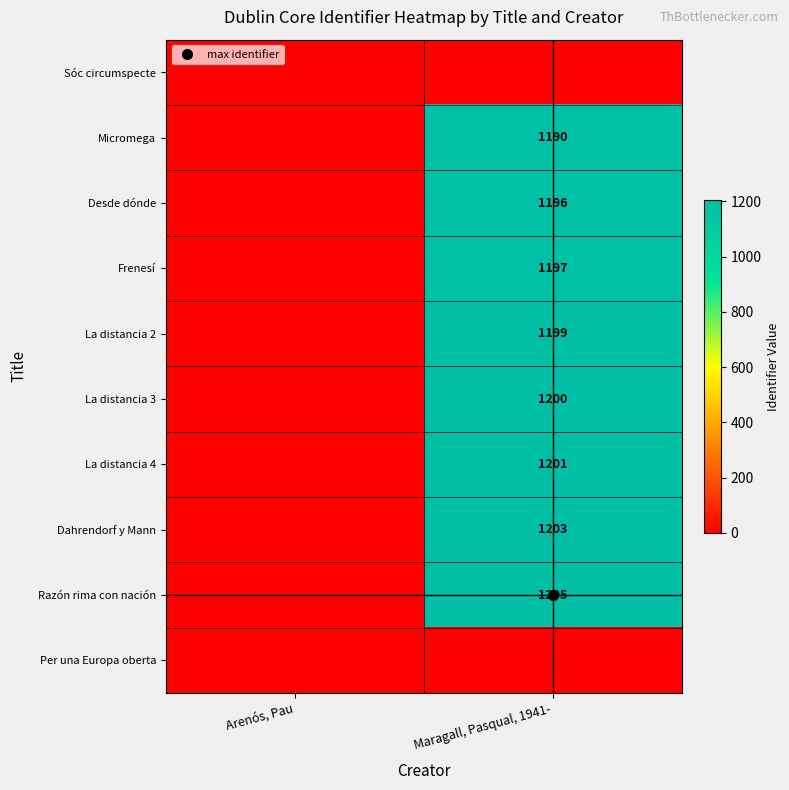

How many values in Dahrendorf y Mann are above zero?

1